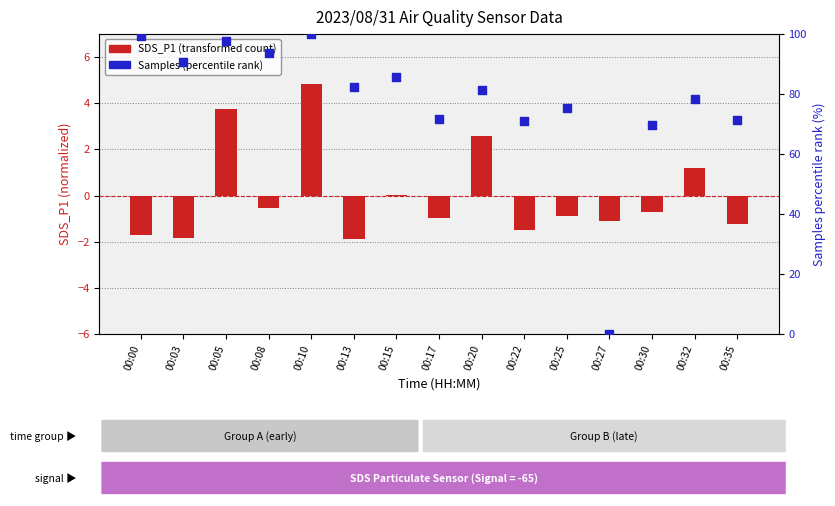

At how many categories does at least one series exceed 92?

4